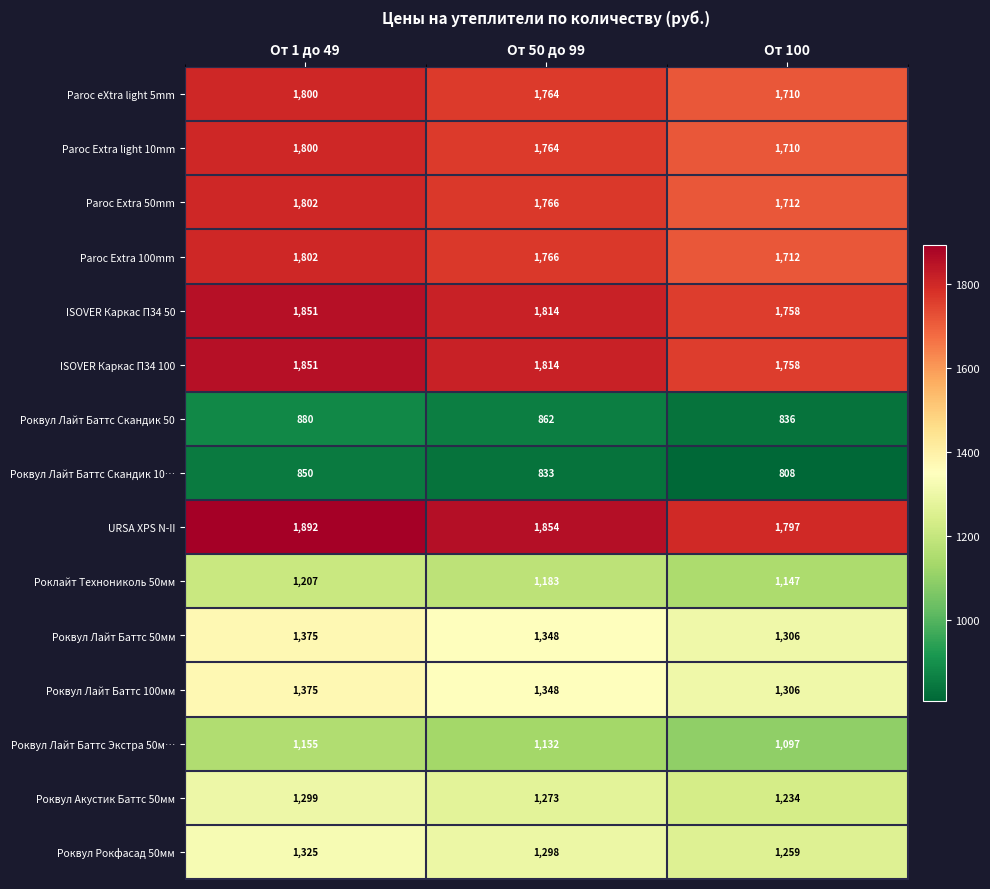

What is the total value across all series at От 1 до 49?

22264